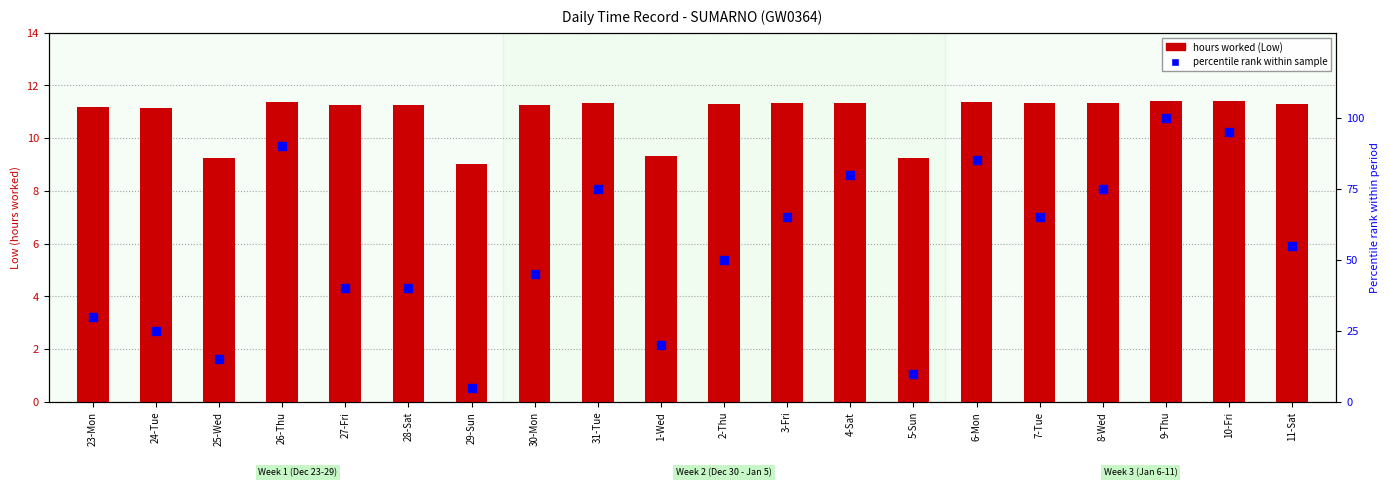

Is the value of hours worked at 24-Tue greater than the value of percentile rank within sample at 8-Wed?

No